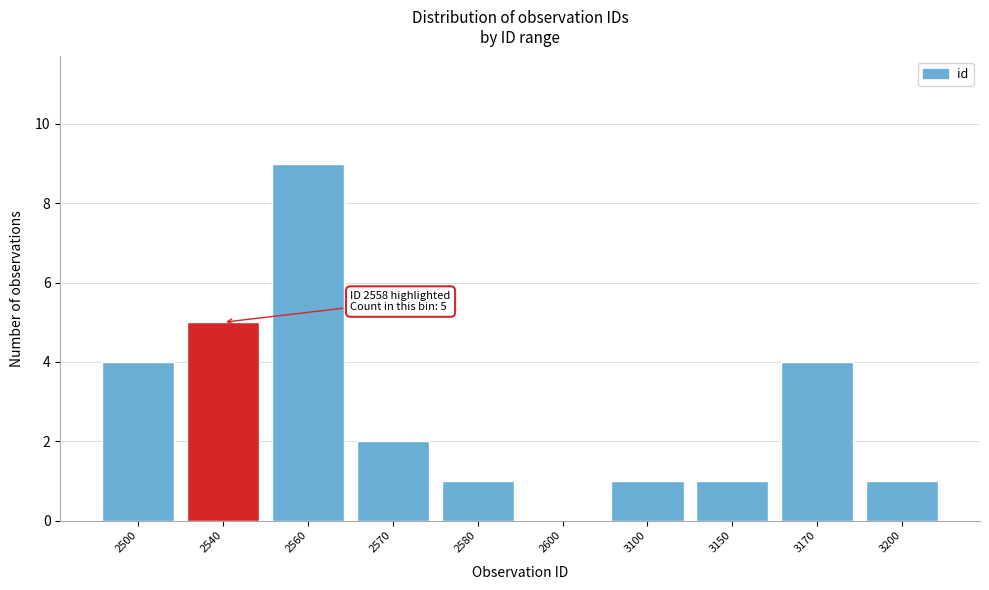

Reading right to left, transcribe all the data shown in this chart.

3200=1	3170=4	3150=1	3100=1	2600=0	2580=1	2570=2	2560=9	2540=5	2500=4